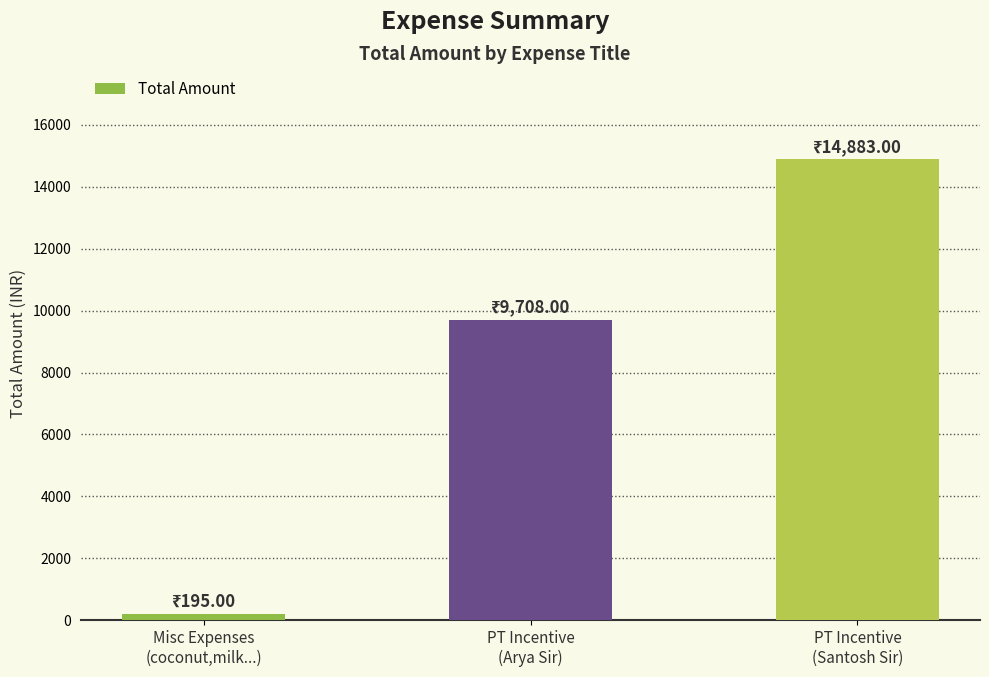

Which has a higher value, PT Incentive
(Santosh Sir) or PT Incentive
(Arya Sir)?

PT Incentive
(Santosh Sir)